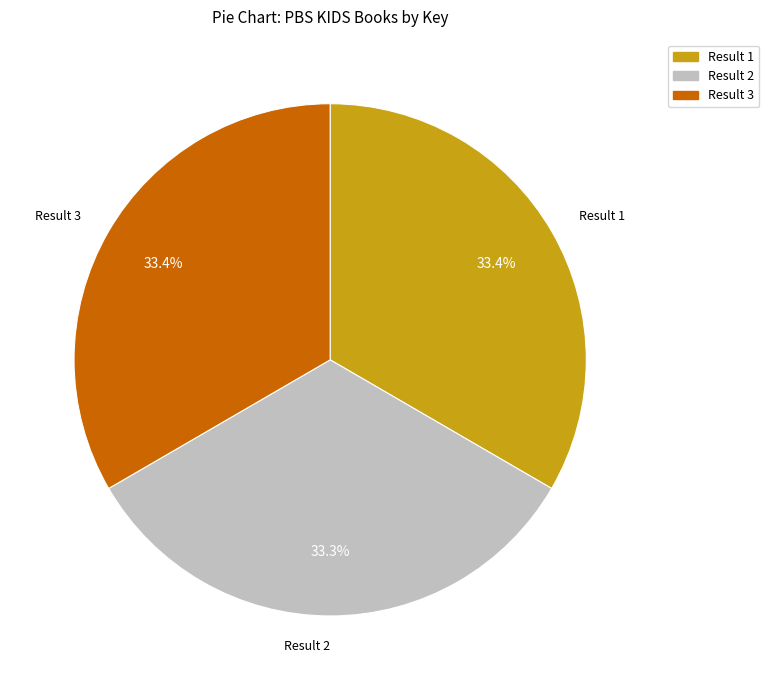

Is there a majority slice in this chart?

No